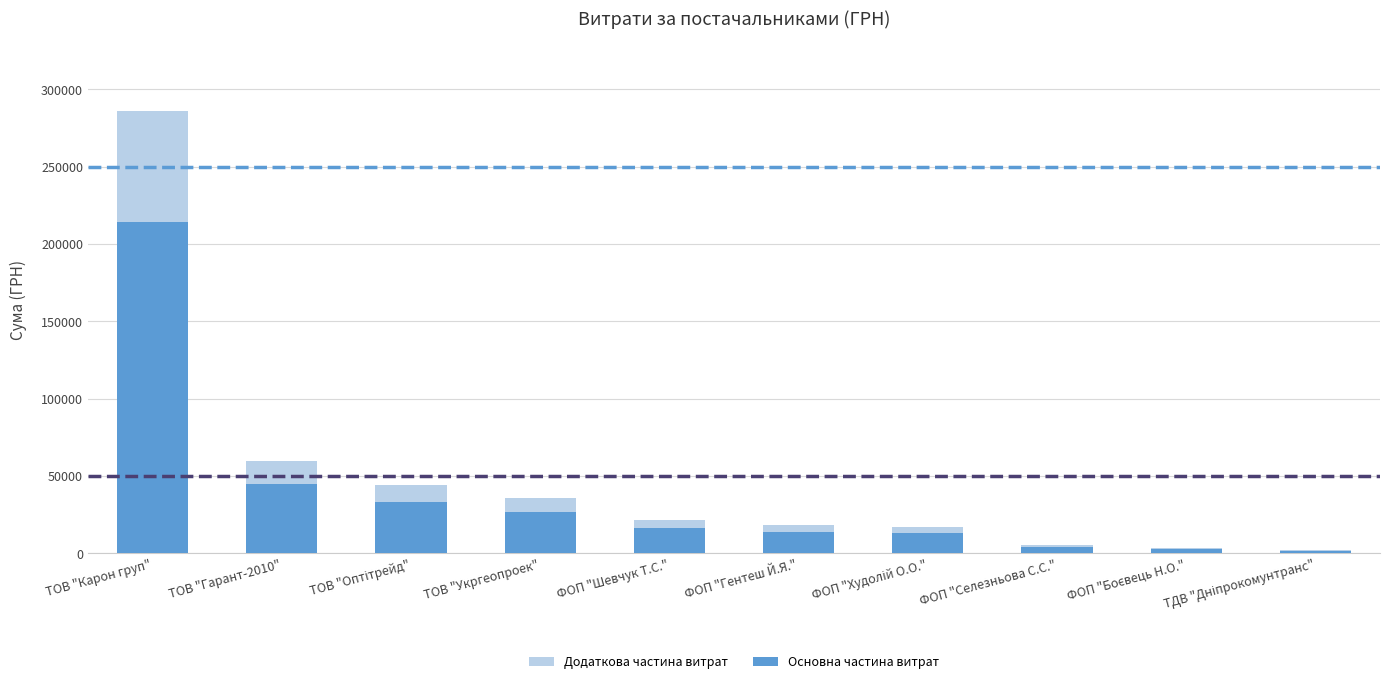

What is the total value across all series at ТОВ "Карон груп"?

285804.2